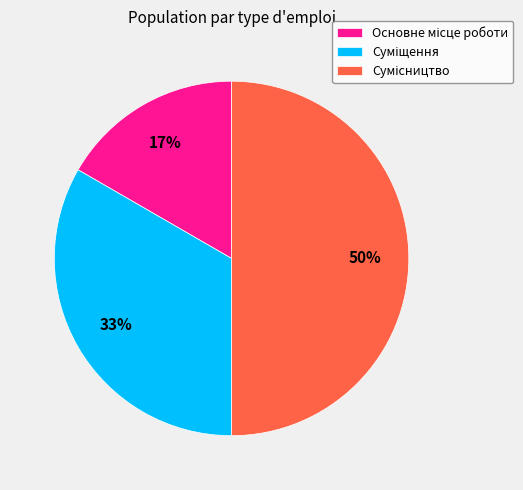

To the nearest percent, what is the average slice percentage?

33%